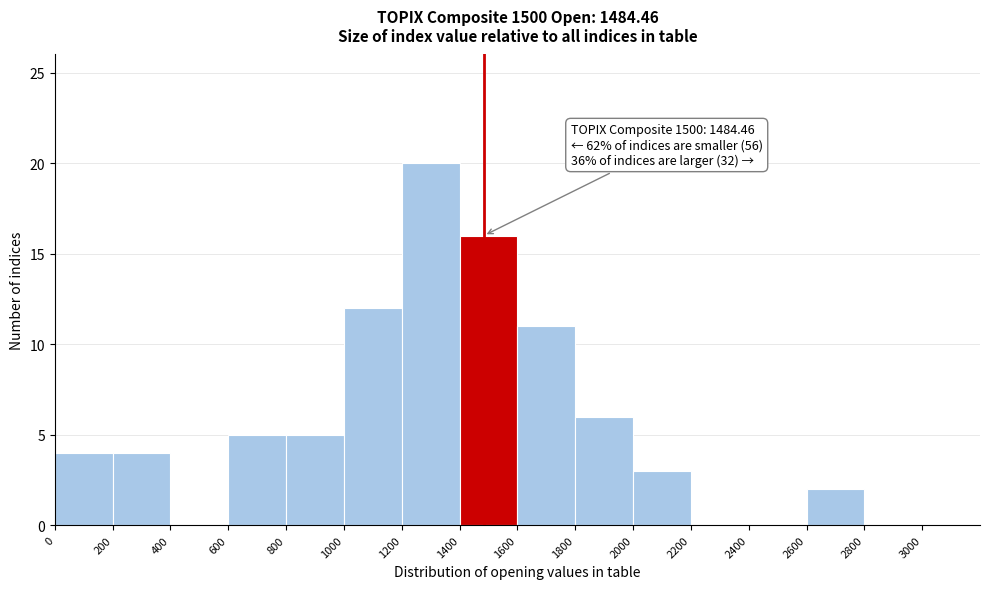

Over which range of the x-axis is the bar tallest?

1200 to 1400